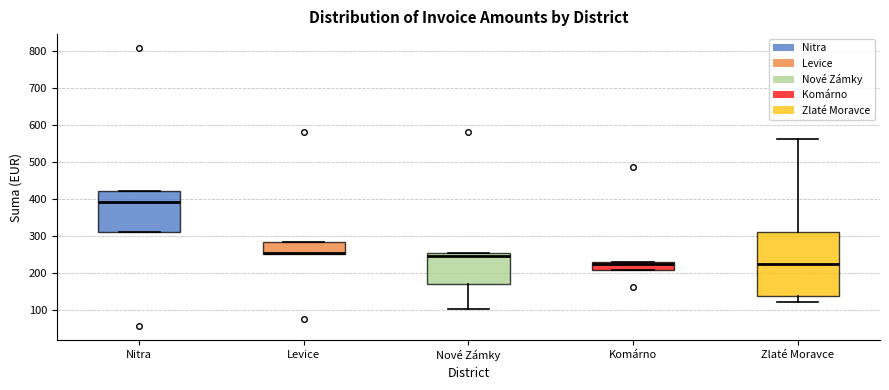

Where is the upper edge of the box for Nové Zámky on the y-axis? The values are not printed on the chart, so give them approximately, as read against the axis.

260